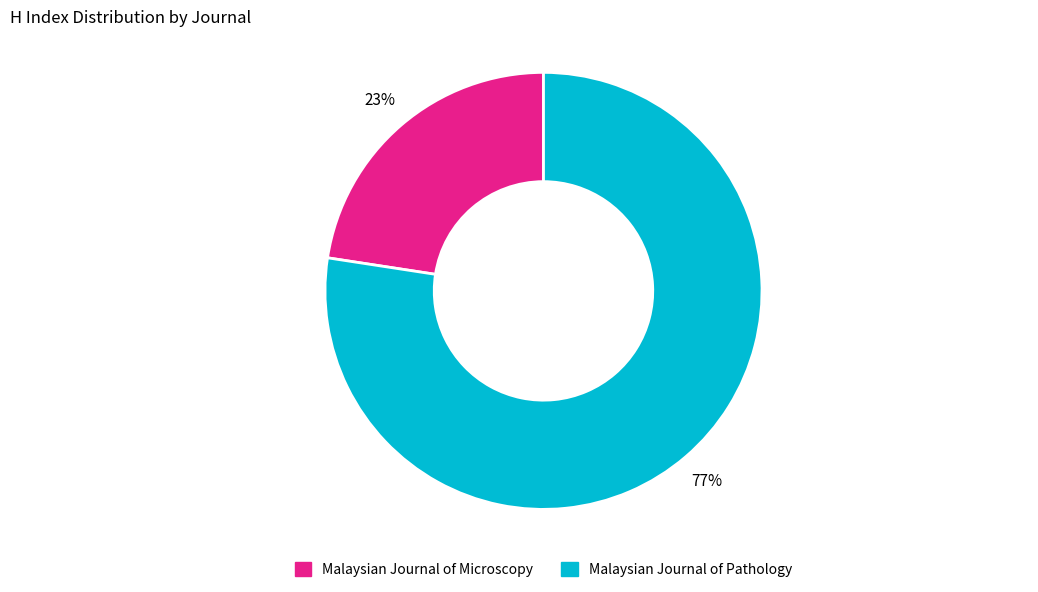

How many segments does this pie chart have?

2